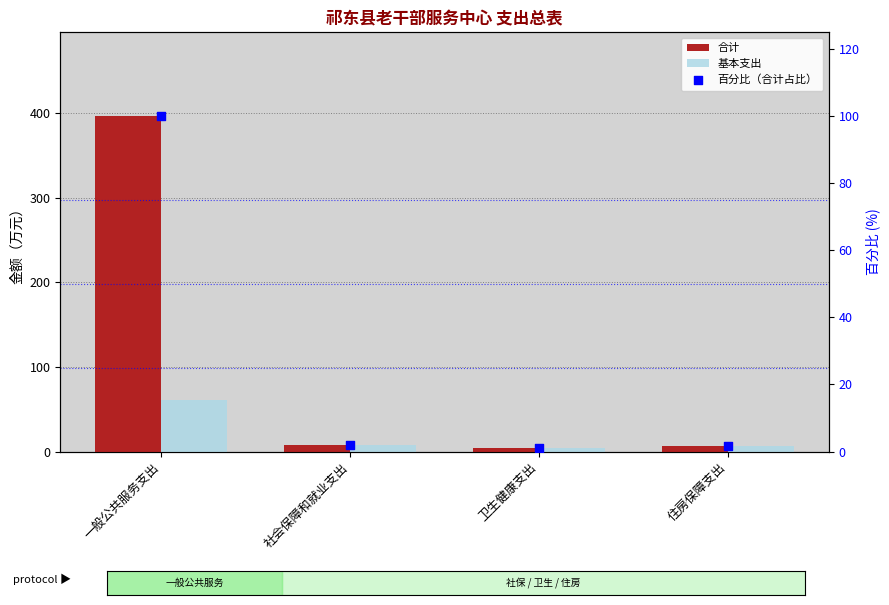

Is the value of 百分比（合计占比） at 卫生健康支出 greater than the value of 基本支出 at 社会保障和就业支出?

No